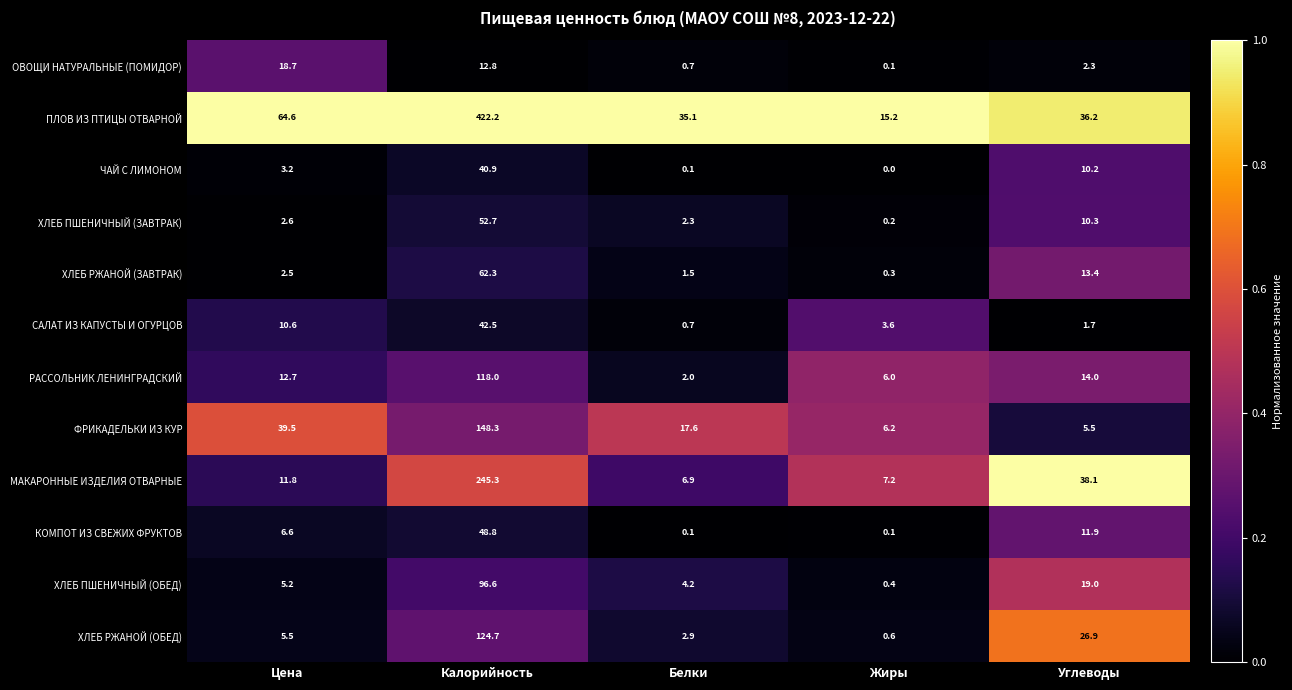

Read the ОВОЩИ НАТУРАЛЬНЫЕ (ПОМИДОР) value at Цена.

18.7